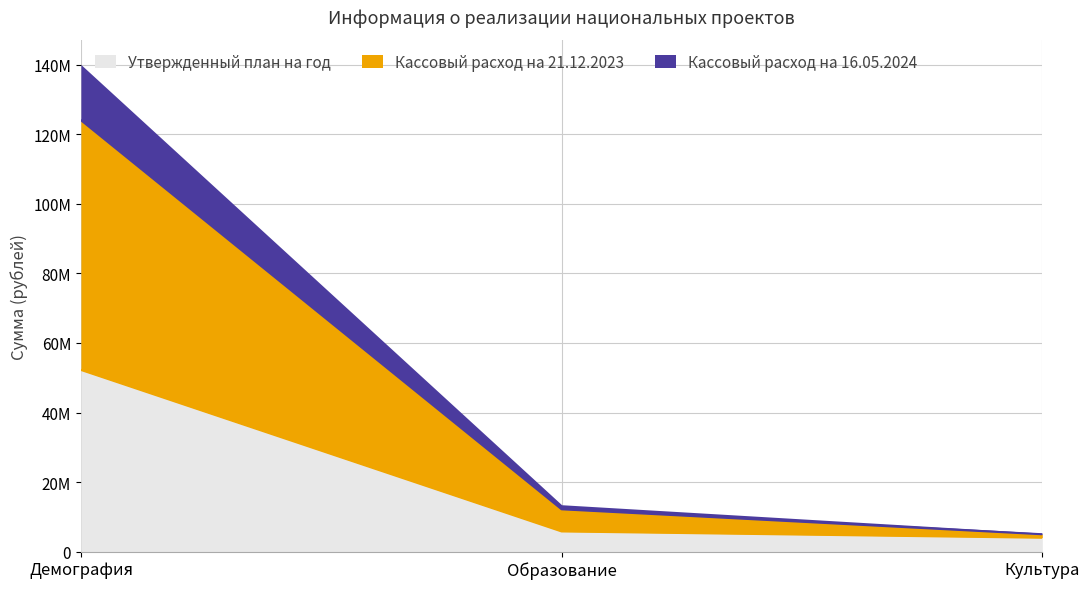

List the labels in order of Утвержденный план на год value, largest first.

Демография, Образование, Культура